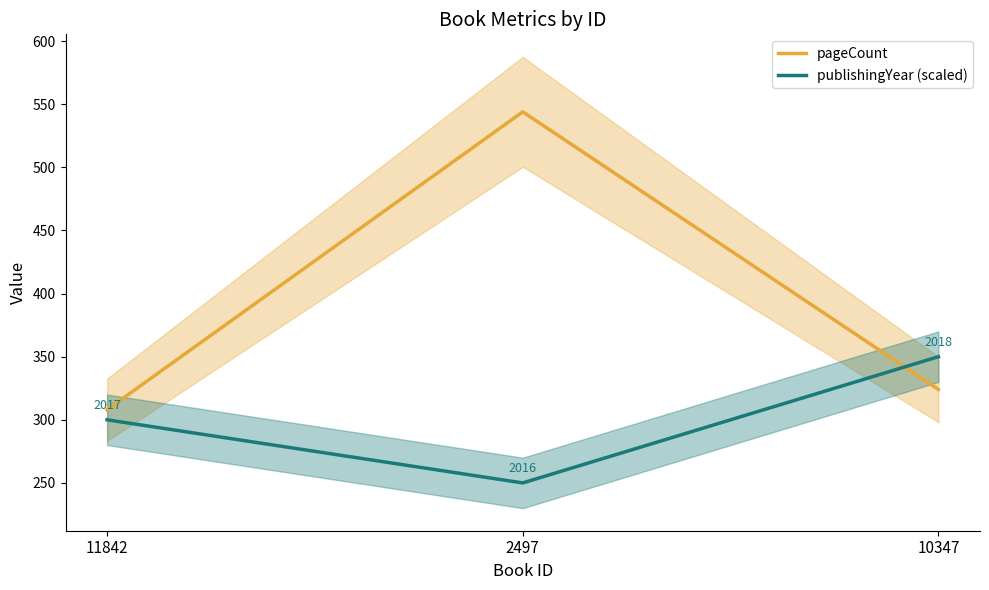

Which series changed the most between 11842 and 2497?

pageCount